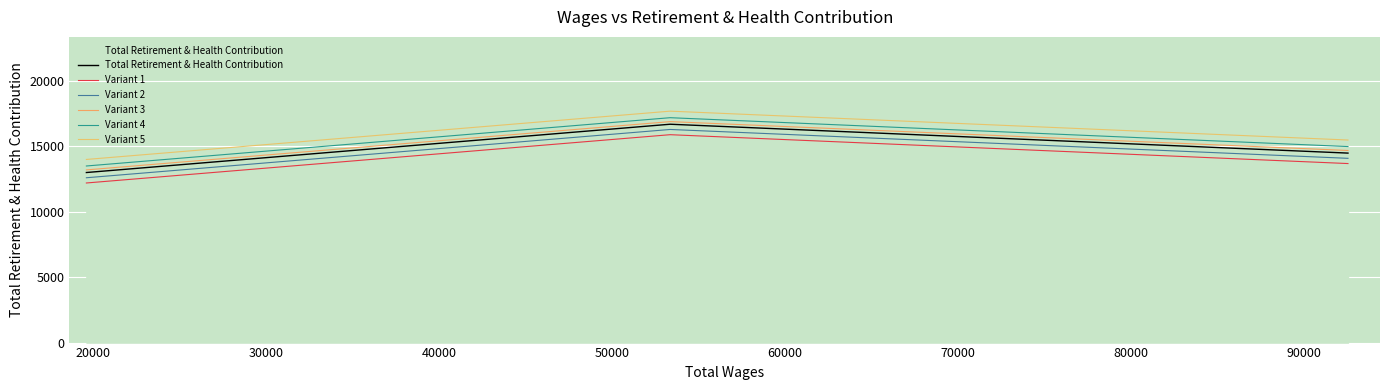

What is the value of the Total Retirement & Health Contribution point at the 1st from the left?

13008